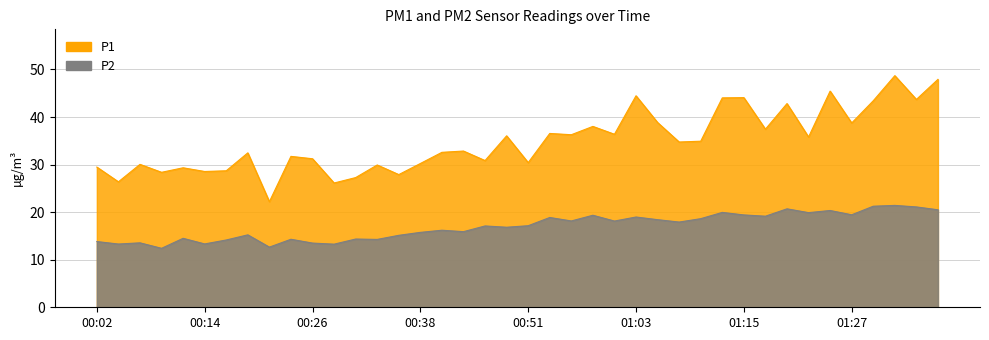

Count the number of data series in this chart.

2